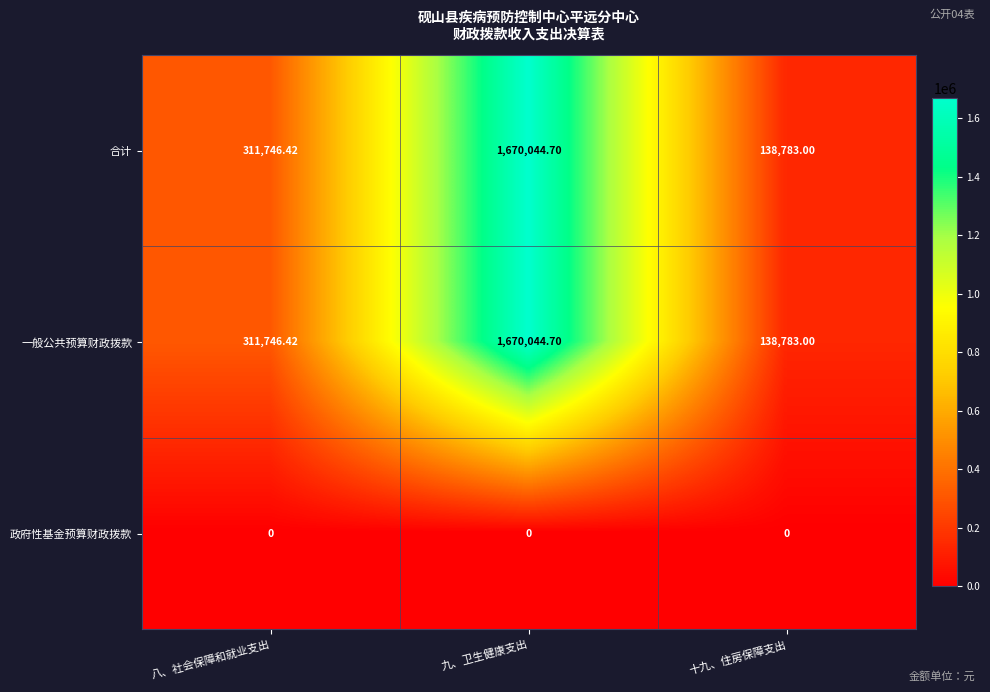

At which category is the sum across all series the highest?

九、卫生健康支出